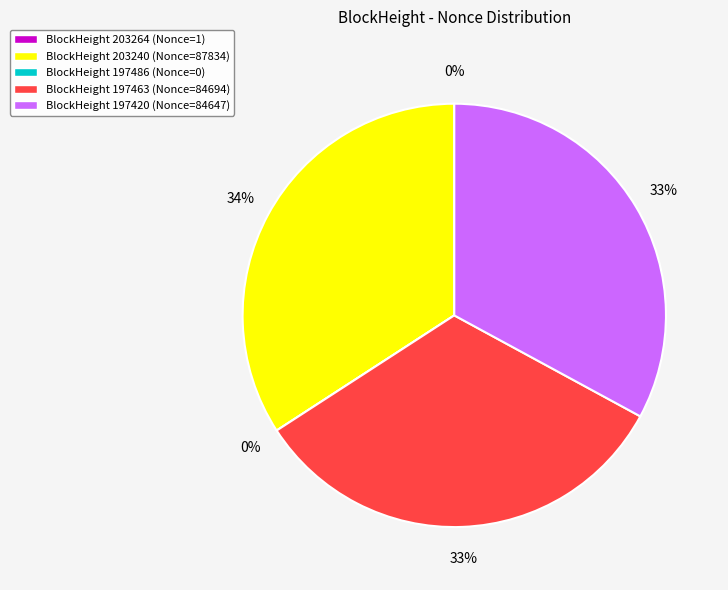

Does 197463 represent more than half of the total?

No